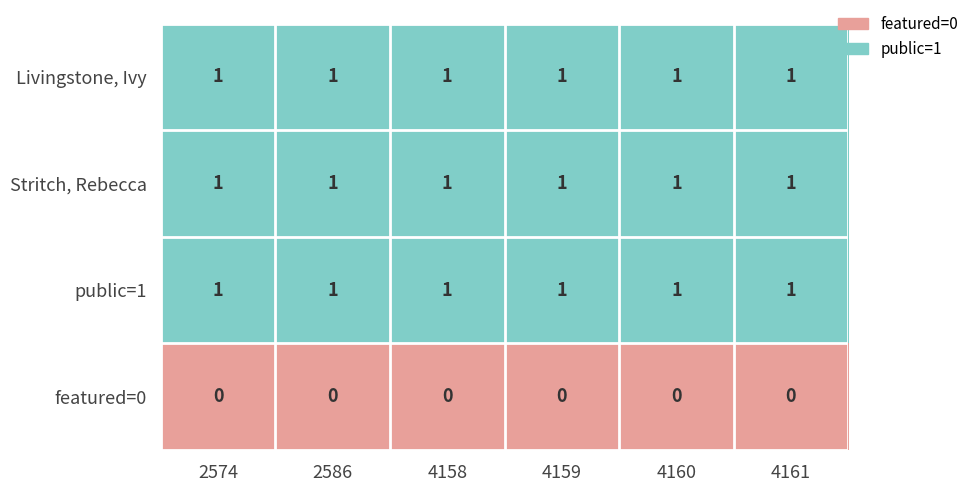

The public=1 series shows 1 at 4160. True or false?

True